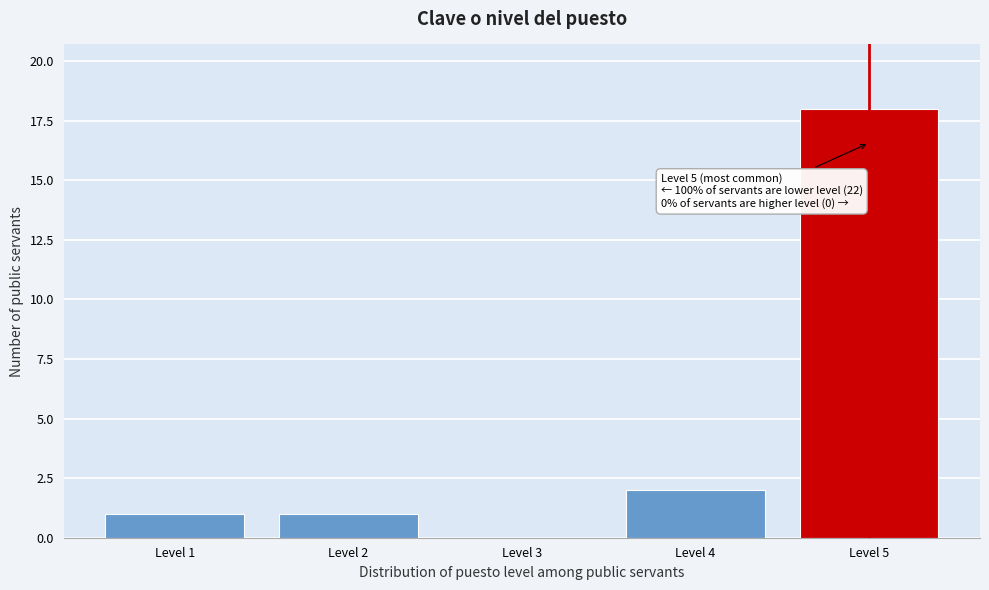

Reading right to left, transcribe all the data shown in this chart.

Level 5=18	Level 4=2	Level 3=0	Level 2=1	Level 1=1